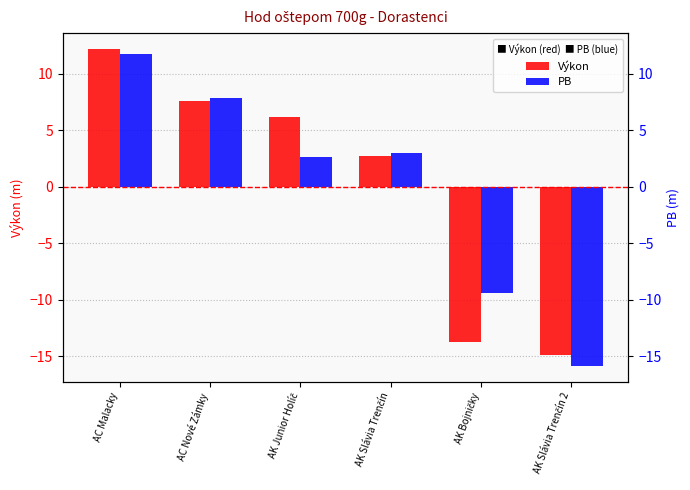

Read the Výkon value at AK Junior Holíč.

6.2